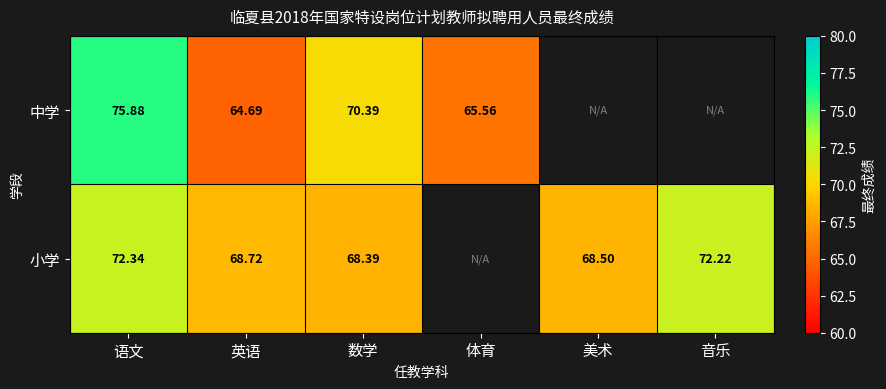

What is the total value across all series at 音乐?

72.2